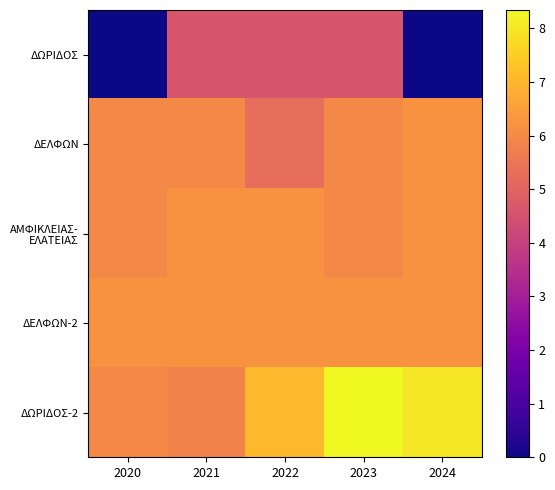

Count the number of categories in the chart.

5